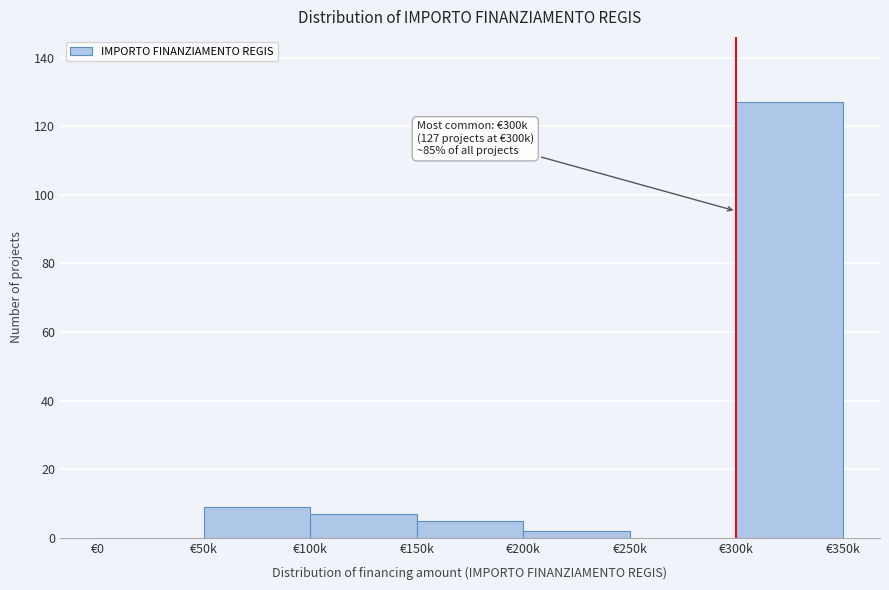

Reading right to left, what are all the values shown in this chart?

€300k=127	€250k=0	€200k=2	€150k=5	€100k=7	€50k=9	€0=0